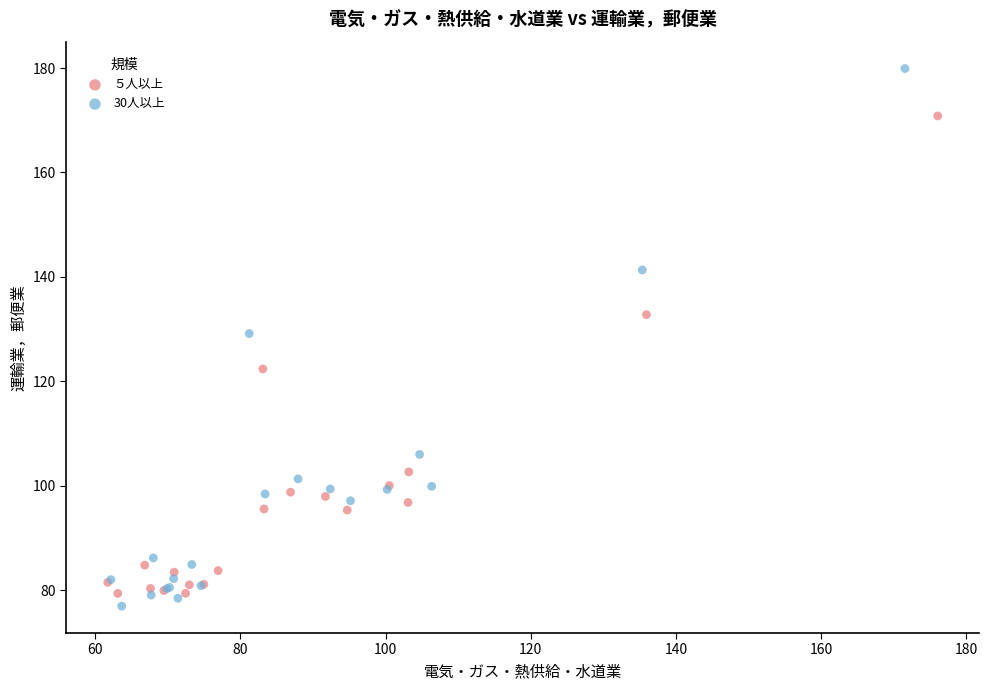

What are all the series names shown in the legend?

５人以上, 30人以上